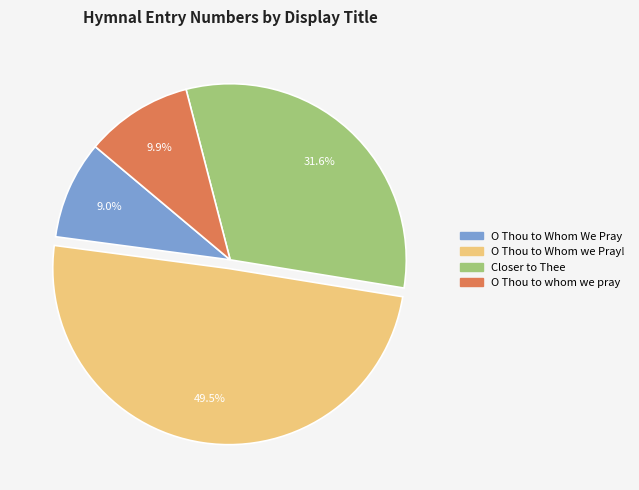

Approximately how many times larger is the value at O Thou to whom we pray compared to O Thou to Whom We Pray?

1.1